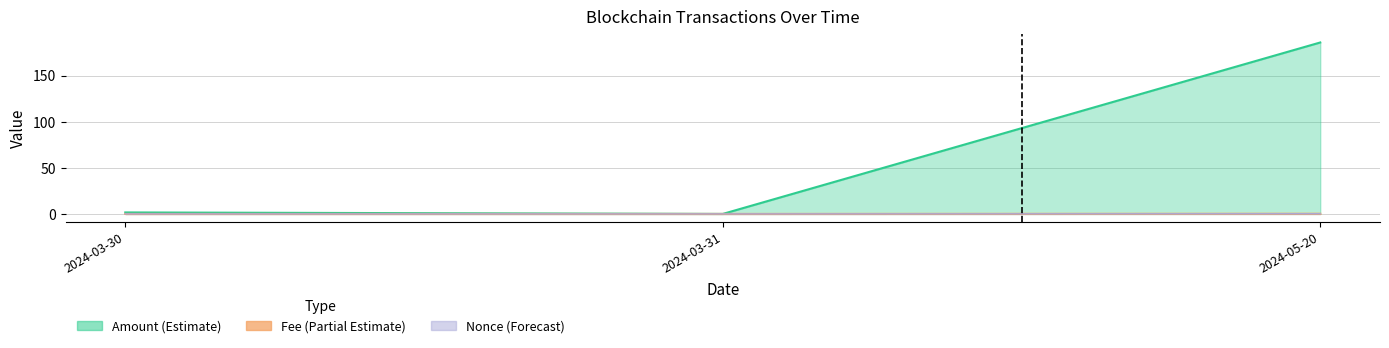

At how many categories does at least one series exceed 93?

1